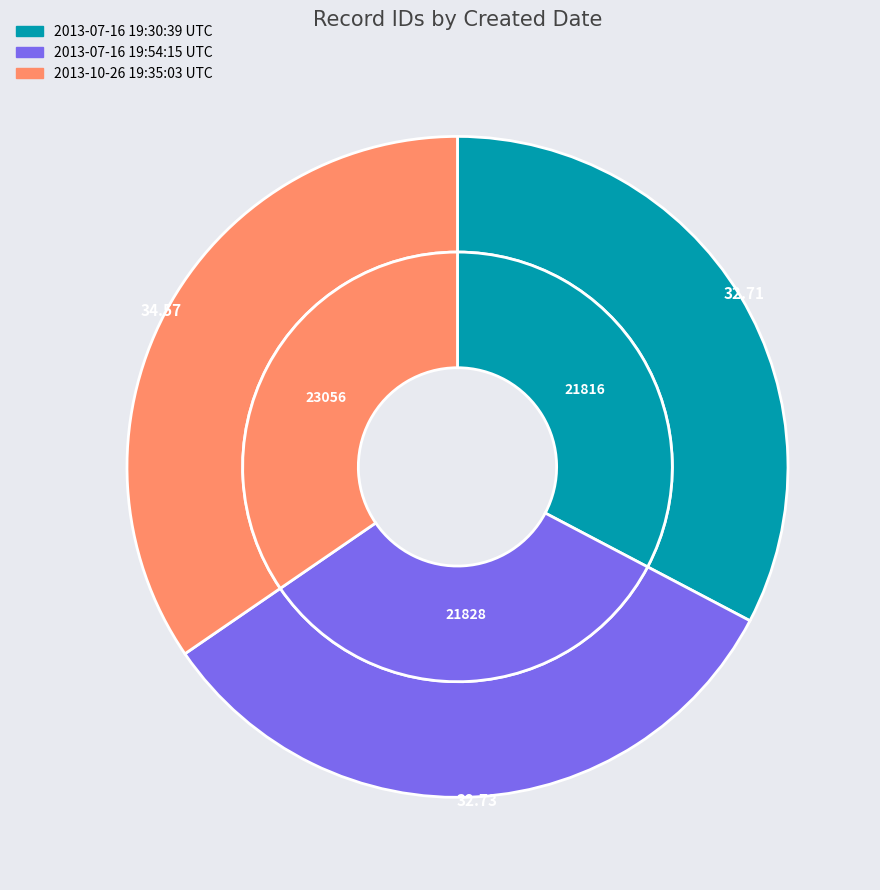

To the nearest percent, what is the combined percentage of 2013-07-16 19:30:39 UTC and 2013-07-16 19:54:15 UTC?

65%